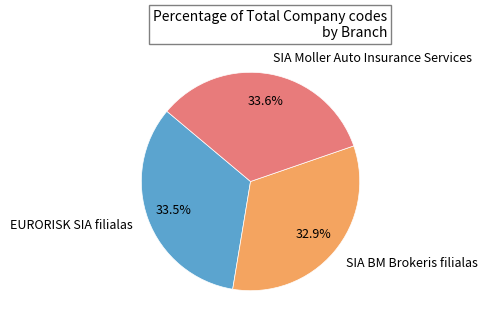

Count the number of slices in the pie.

3